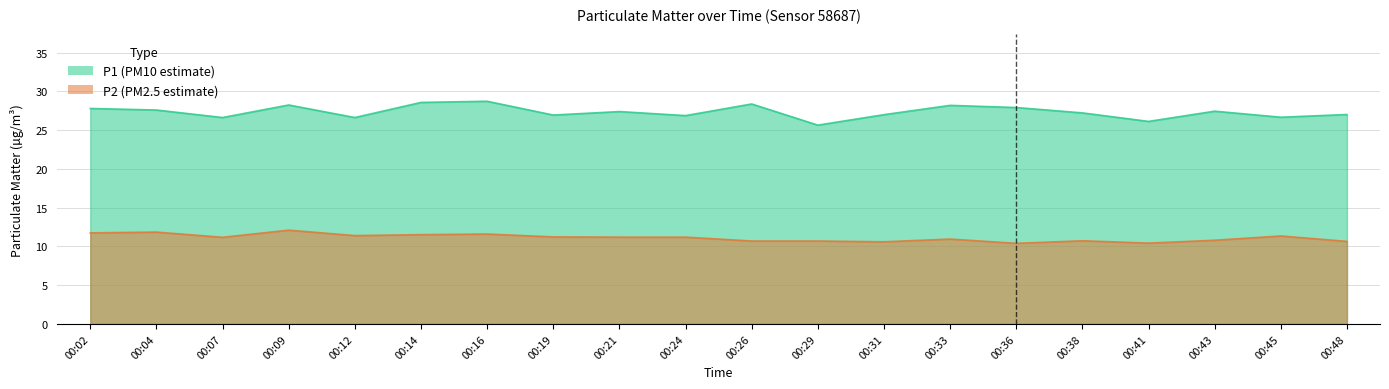

Which series has the largest range (max minus min)?

P1